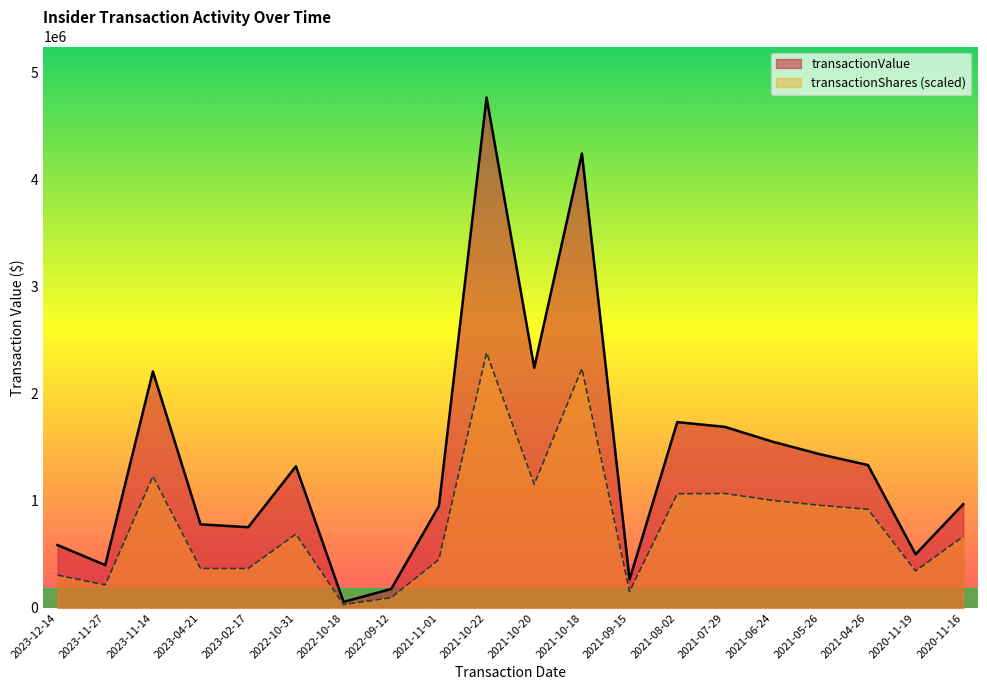

The transactionValue series shows 1736362.0 at 2021-08-02. True or false?

True